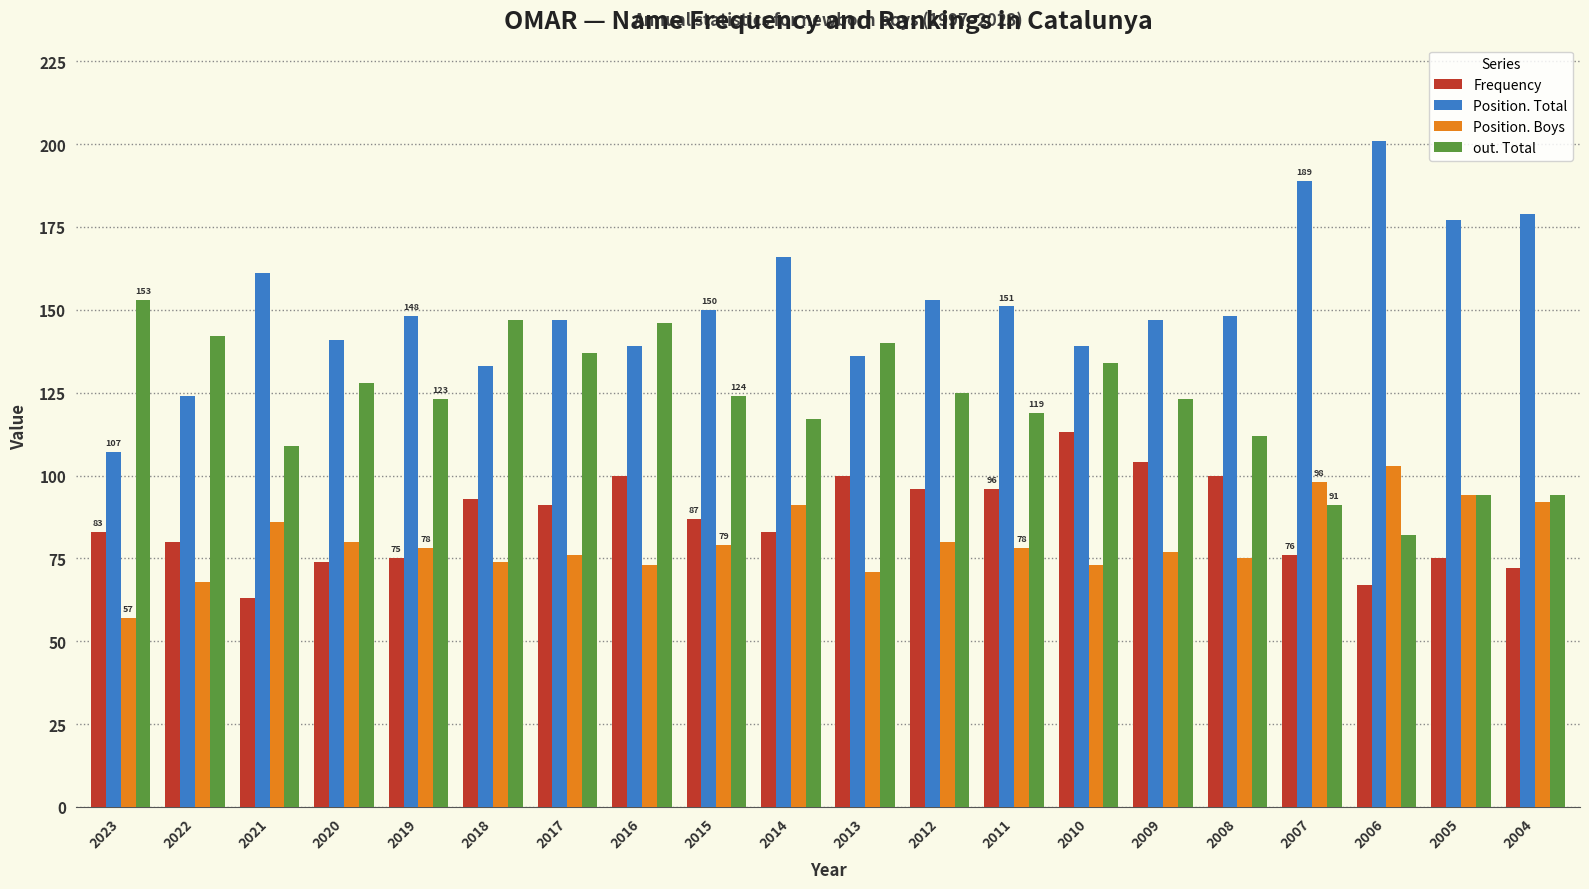

Read the Frequency value at 2023, to the nearest 5.

85